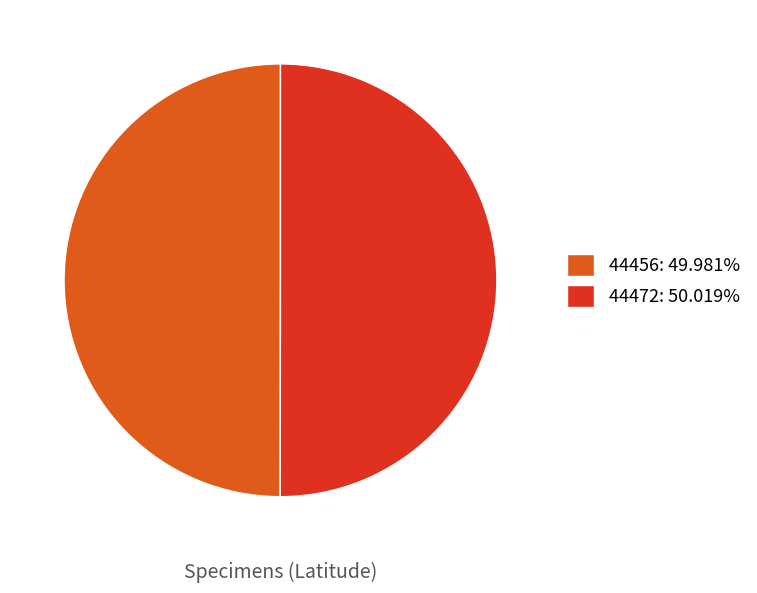

Combined, do 44472 and 44456 account for over 50%?

Yes